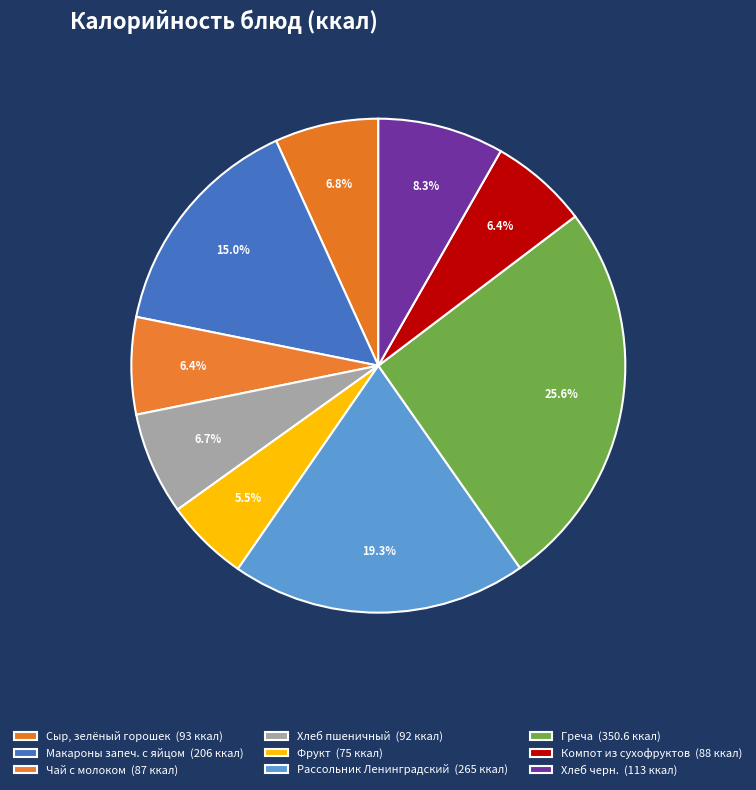

Count the number of slices in the pie.

9